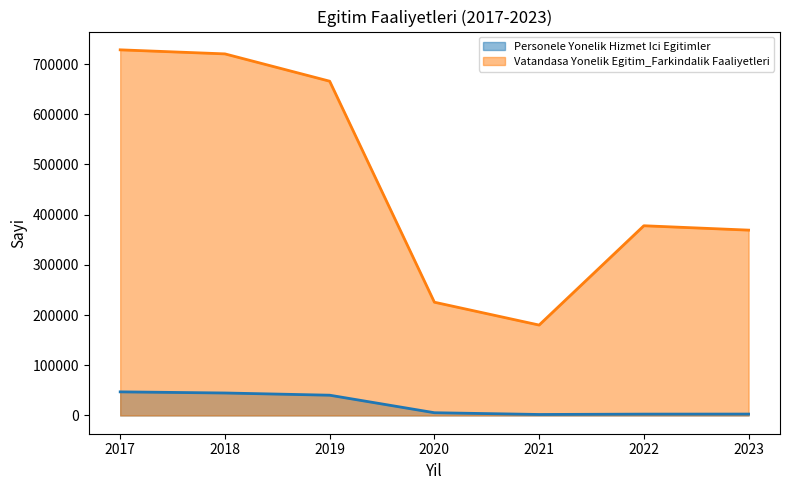

What value does the Personele Yonelik Hizmet Ici Egitimler series have at 2022?

2636